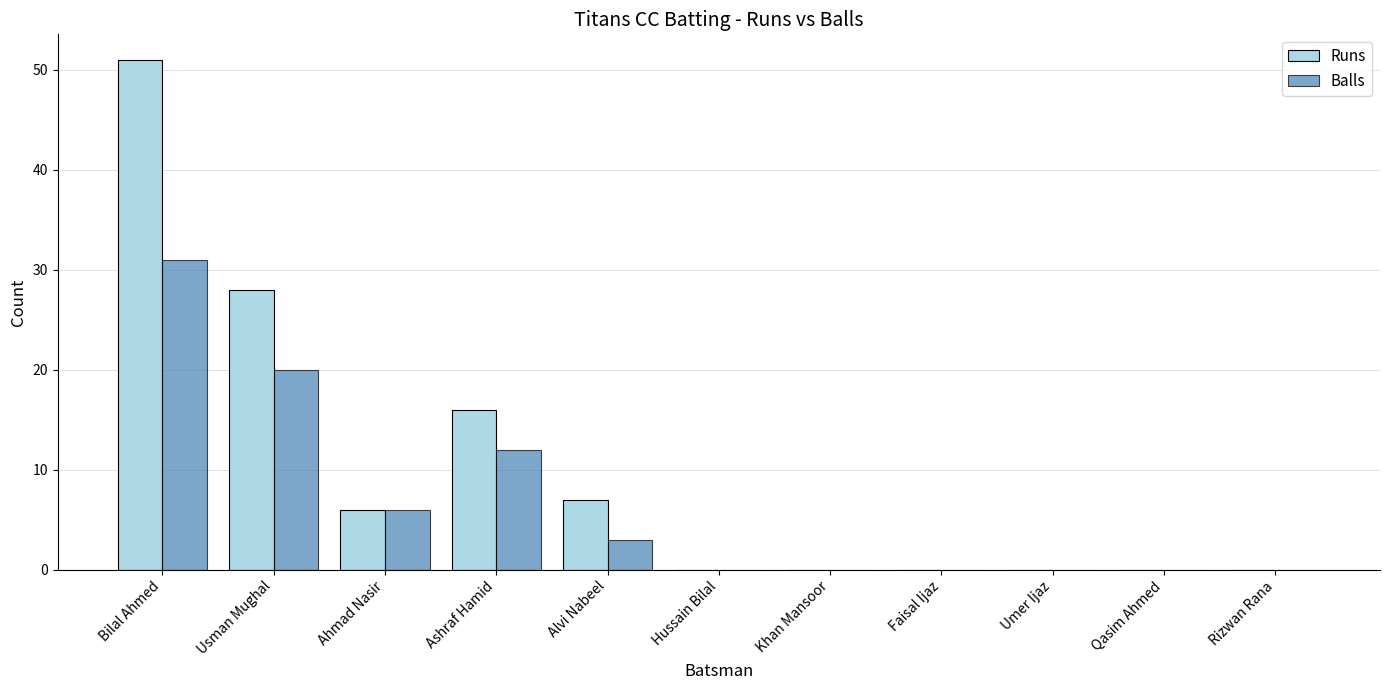

Which series has the widest spread of values?

Runs